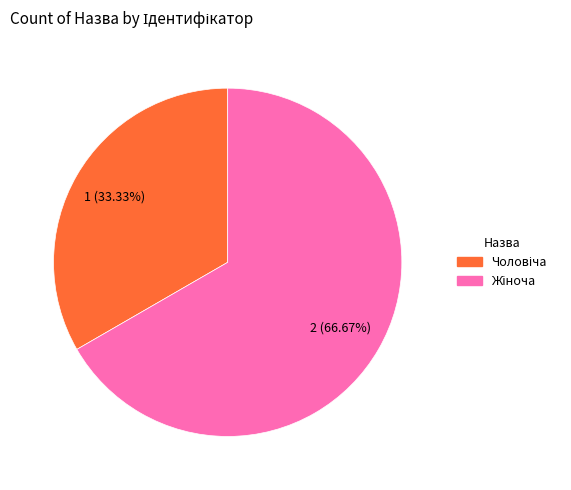

Does any single category account for the majority?

Yes